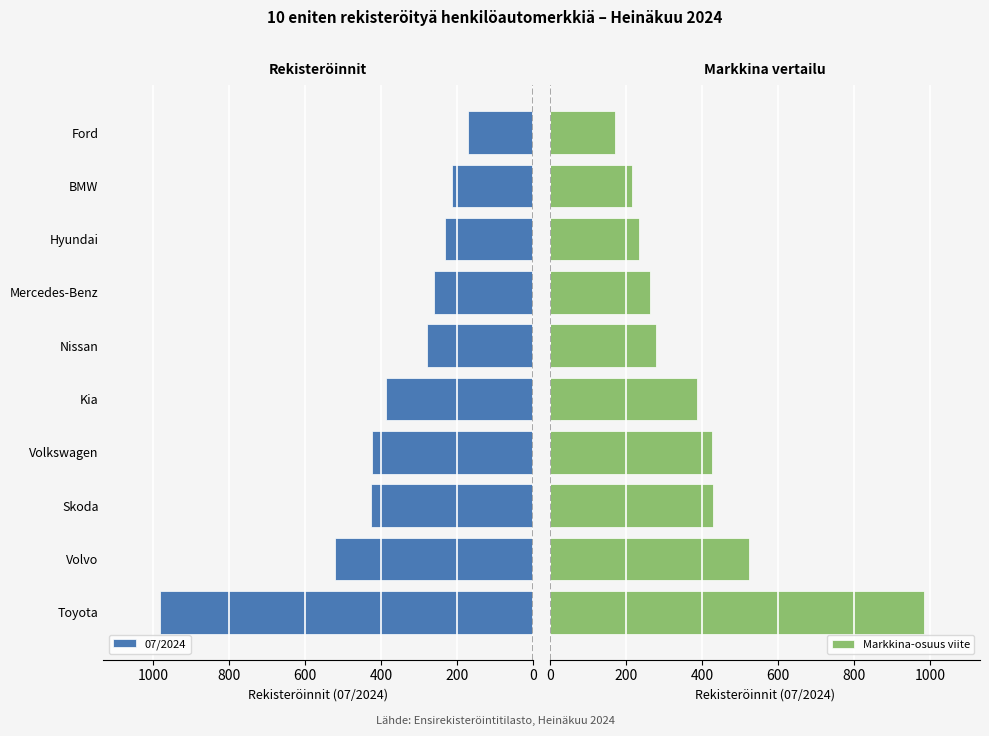

Is it true that 07/2024 equals 233 at 7?

True